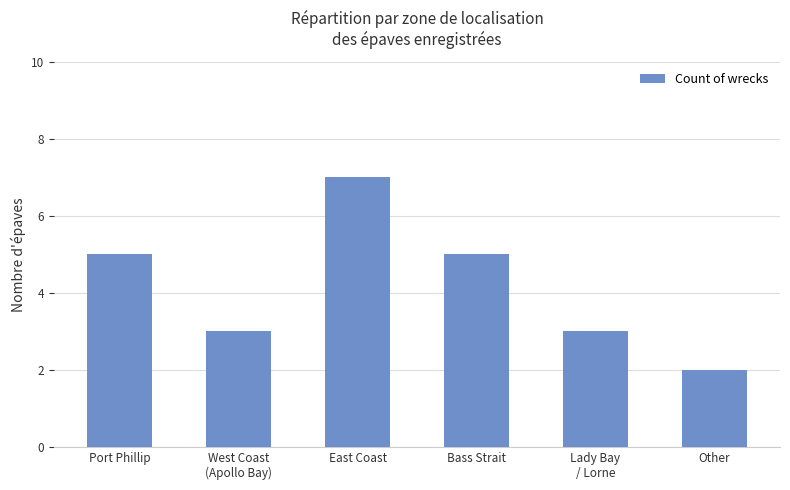

What is the value of the 3rd bar from the left?

7